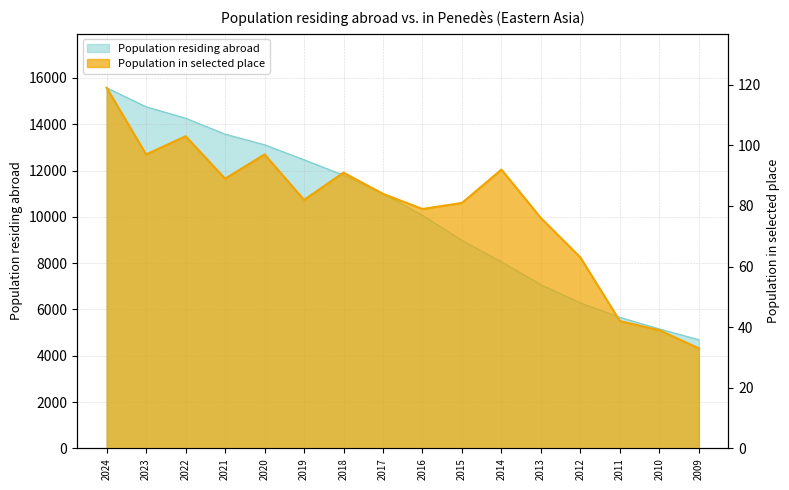

Count the number of categories in the chart.

16